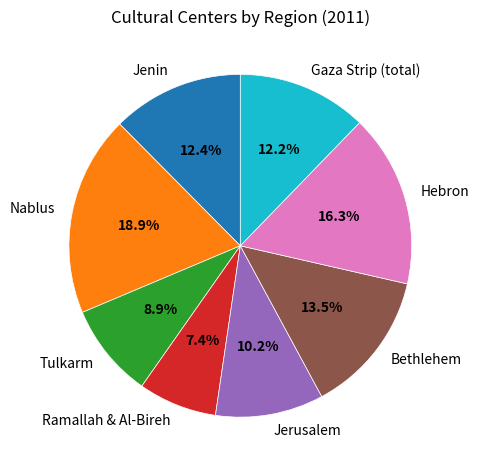

Is there a majority slice in this chart?

No